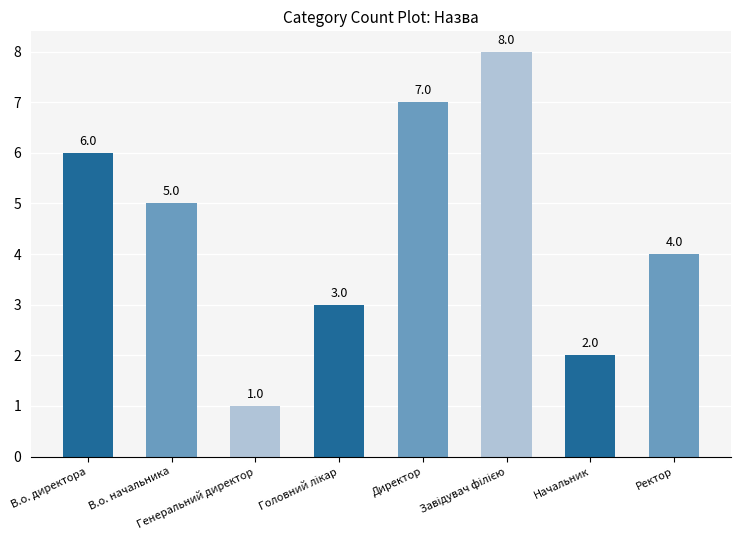

At which category does the chart reach its minimum across all series?

Генеральний директор